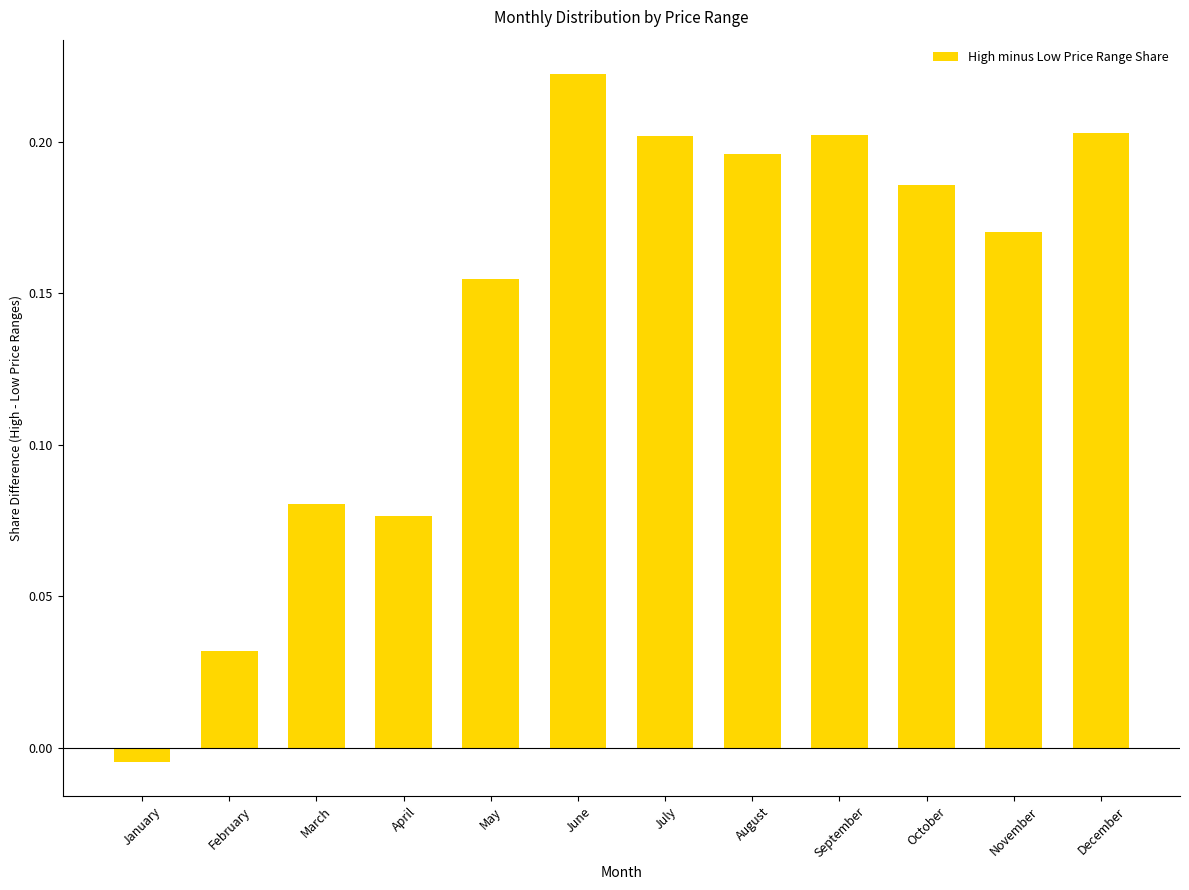

Are the bars horizontal?

No